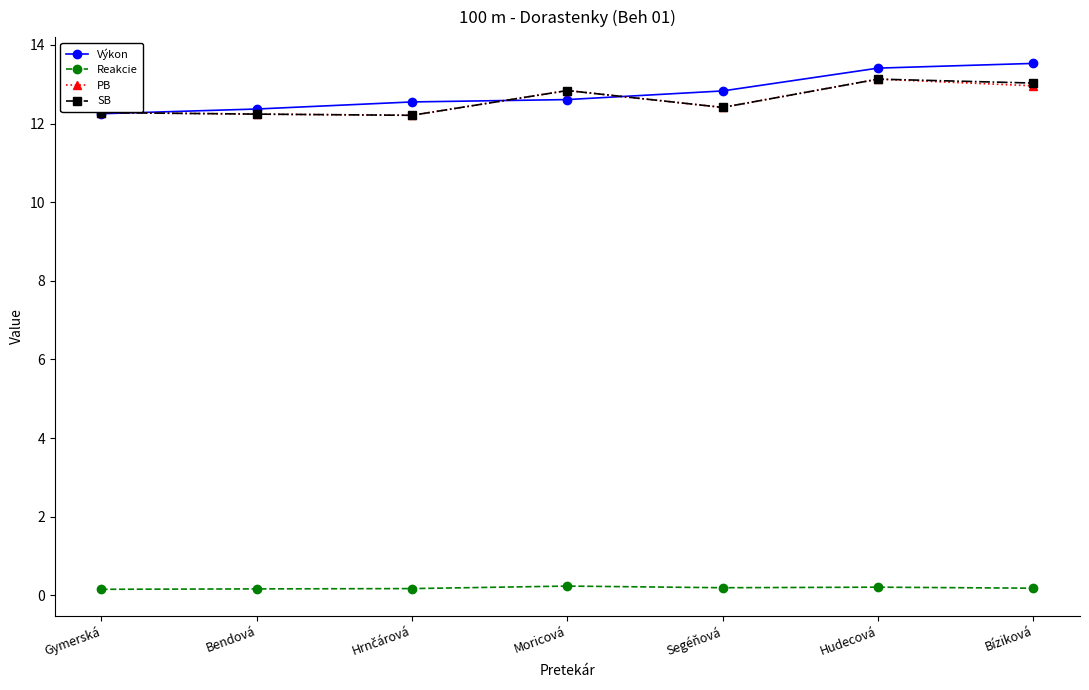

Count the Reakcie values in the range 0 to 1.

7